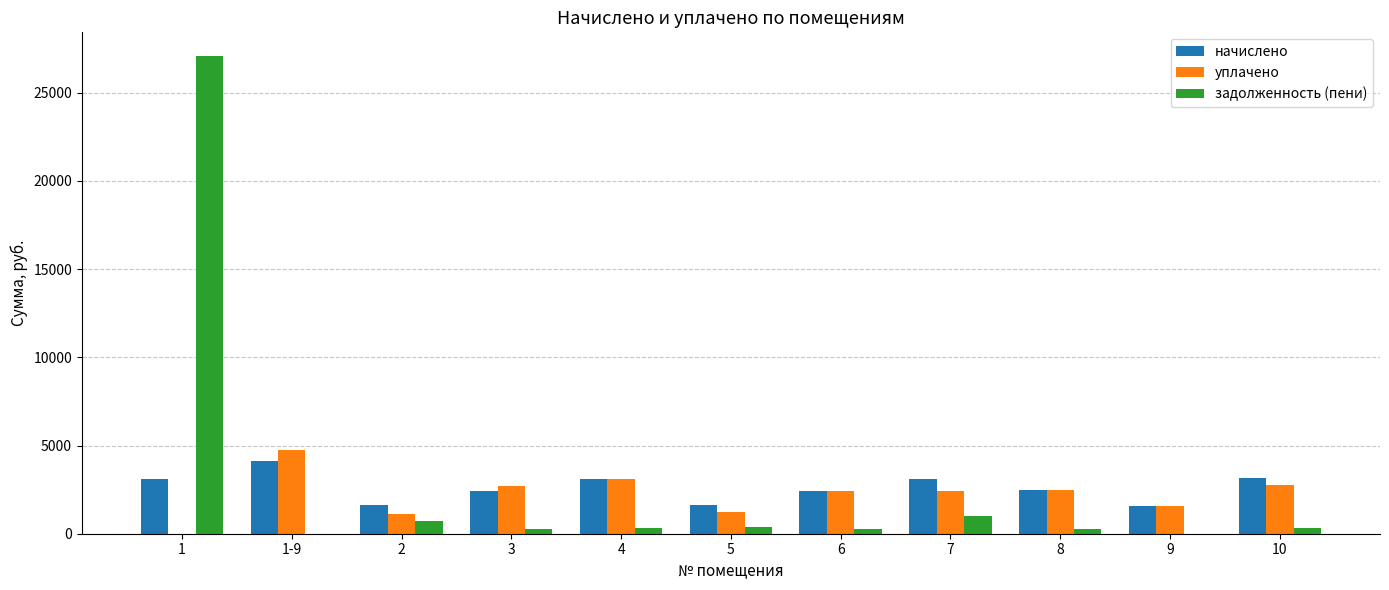

Count the number of categories in the chart.

11